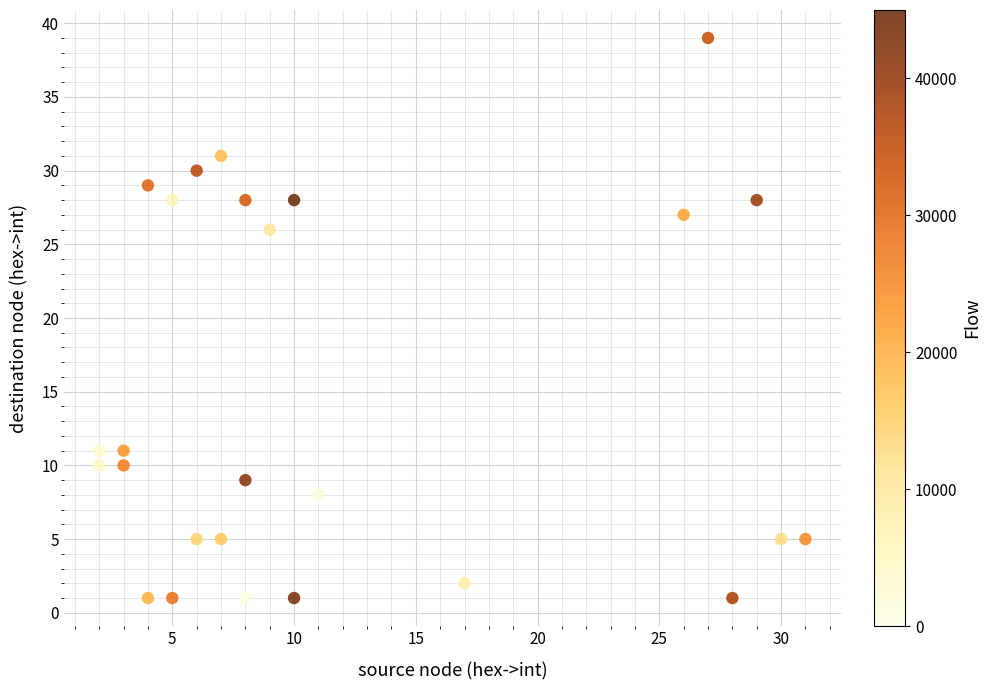

What is the range of X values (max minus min)?

29